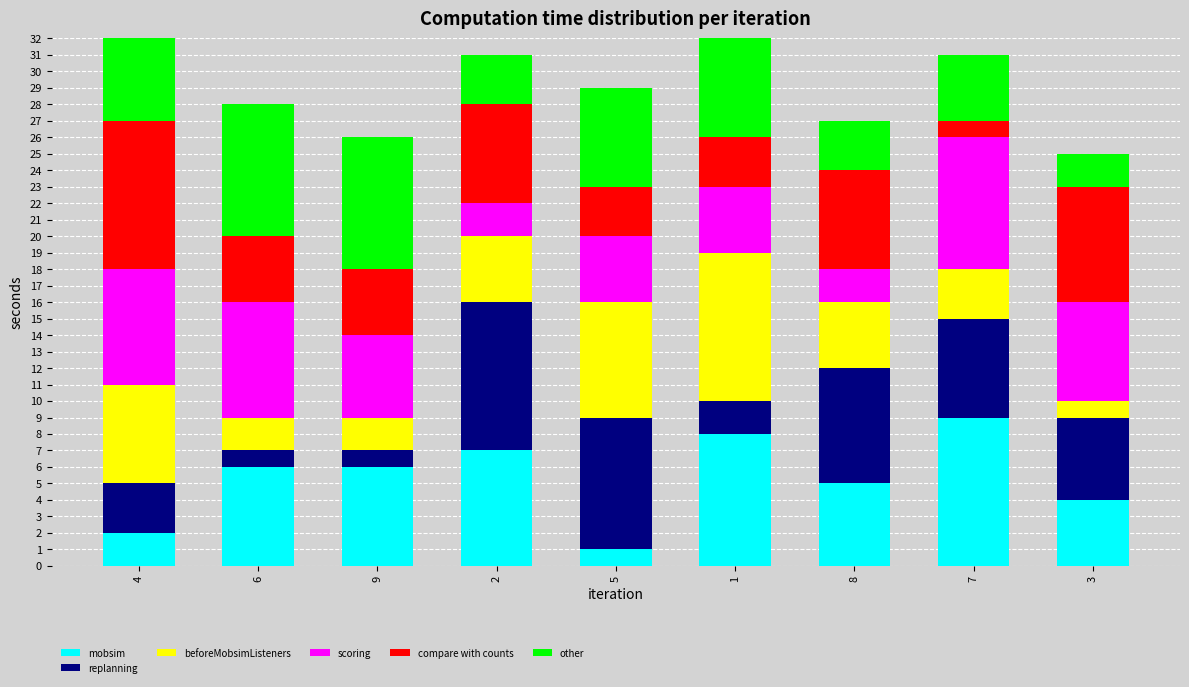

Reading left to right, extract all data points from this chart.

mobsim: 4=2	6=6	9=6	2=7	5=1	1=8	8=5	7=9	3=4
replanning: 4=3	6=1	9=1	2=9	5=8	1=2	8=7	7=6	3=5
beforeMobsimListeners: 4=6	6=2	9=2	2=4	5=7	1=9	8=4	7=3	3=1
scoring: 4=7	6=7	9=5	2=2	5=4	1=4	8=2	7=8	3=6
compare with counts: 4=9	6=4	9=4	2=6	5=3	1=3	8=6	7=1	3=7
other: 4=5	6=8	9=8	2=3	5=6	1=7	8=3	7=4	3=2